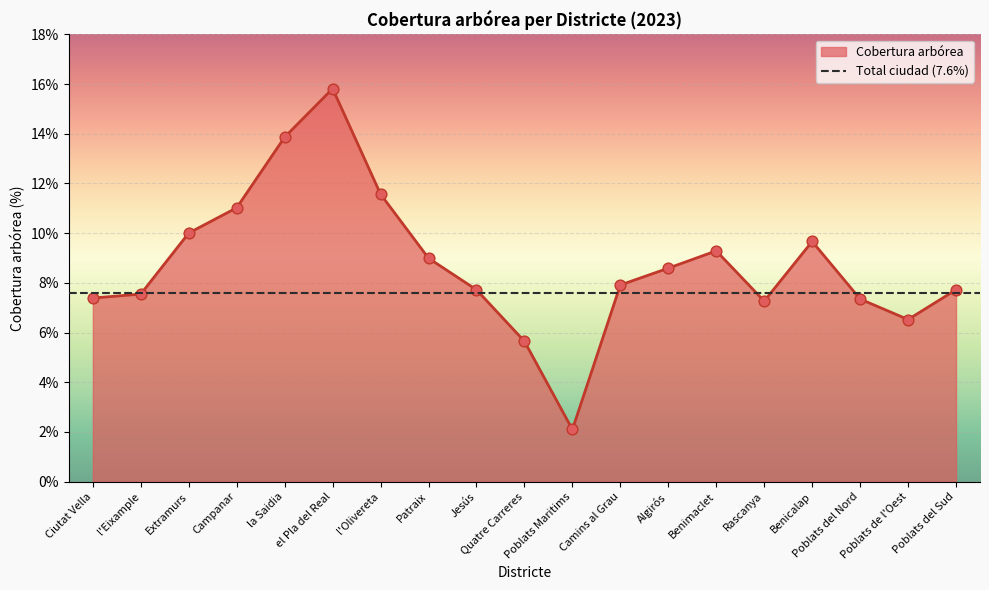

What is the ratio of the value at Camins al Grau to the value at Poblats Maritims?

3.8